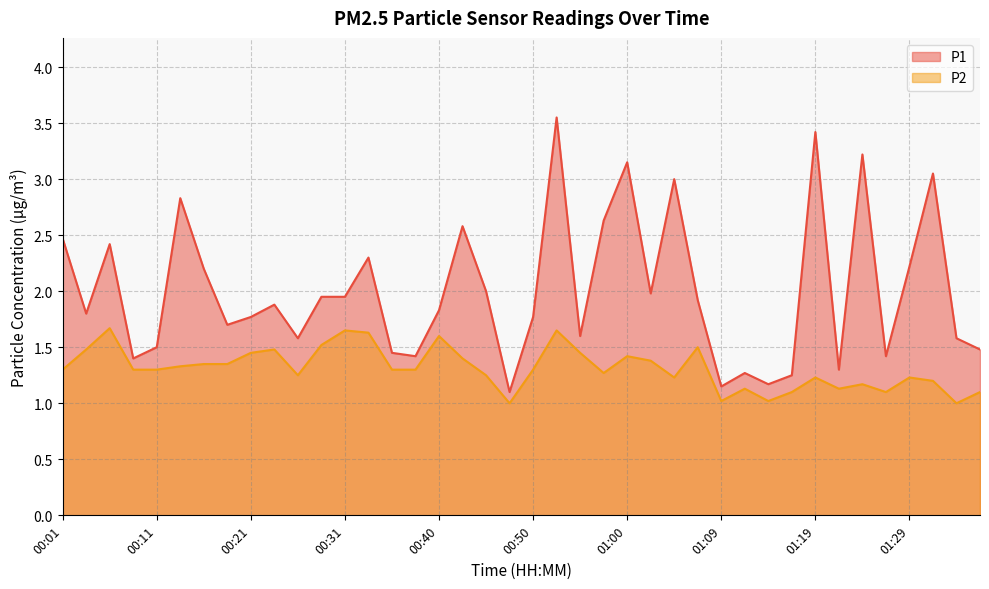

True or false: P1 has a value of 5.6 at 01:19.

False